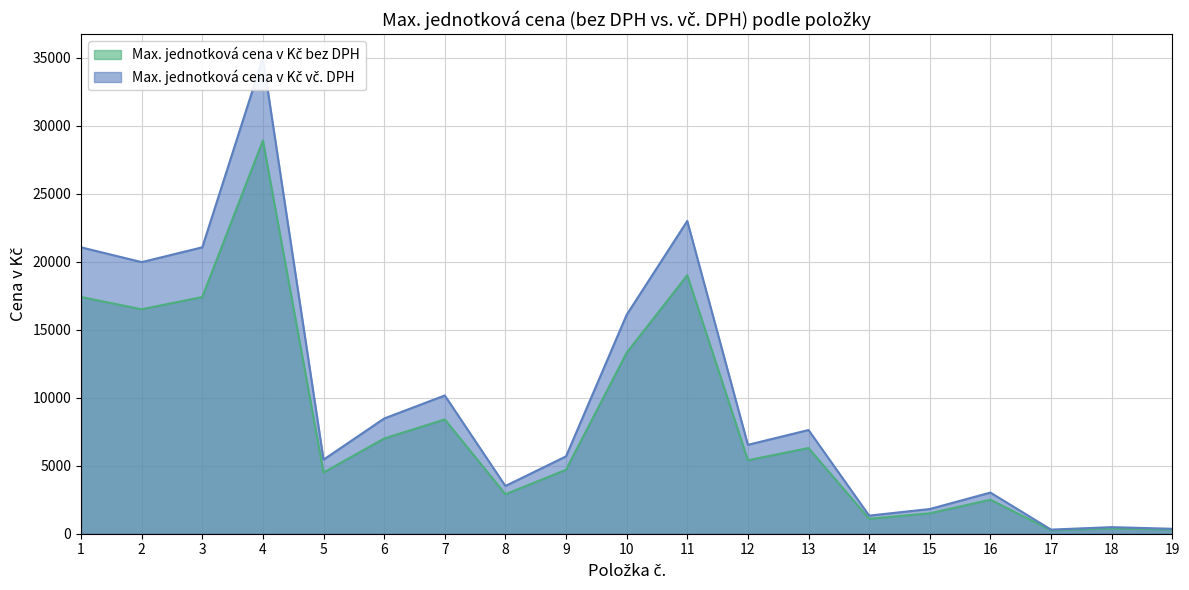

Where does the Max. jednotková cena v Kč bez DPH series first go above 5400?

1